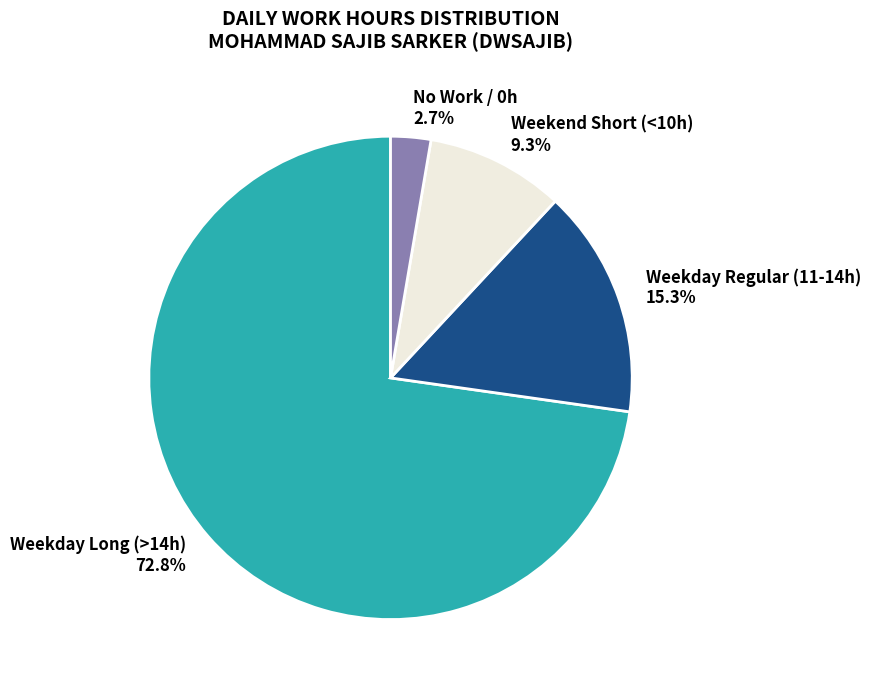

Rank the categories by value from lowest to highest.

No Work / 0h, Weekend Short (<10h), Weekday Regular (11-14h), Weekday Long (>14h)